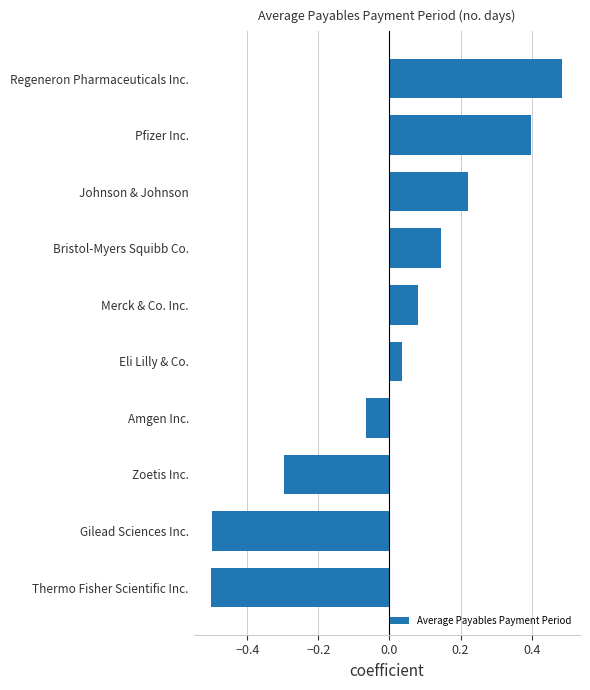

Between Bristol-Myers Squibb Co. and Merck & Co. Inc., which is larger?

Bristol-Myers Squibb Co.